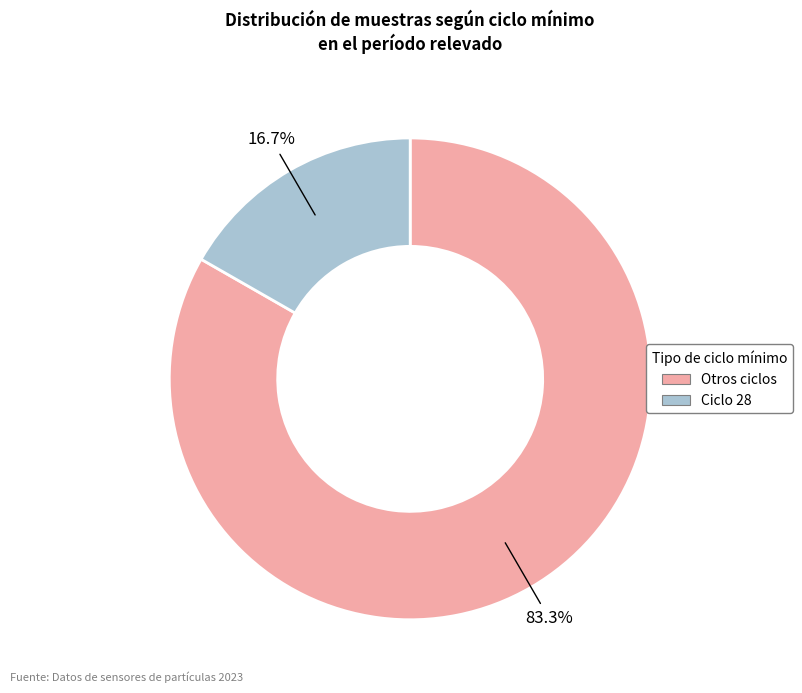

Is there a majority slice in this chart?

Yes